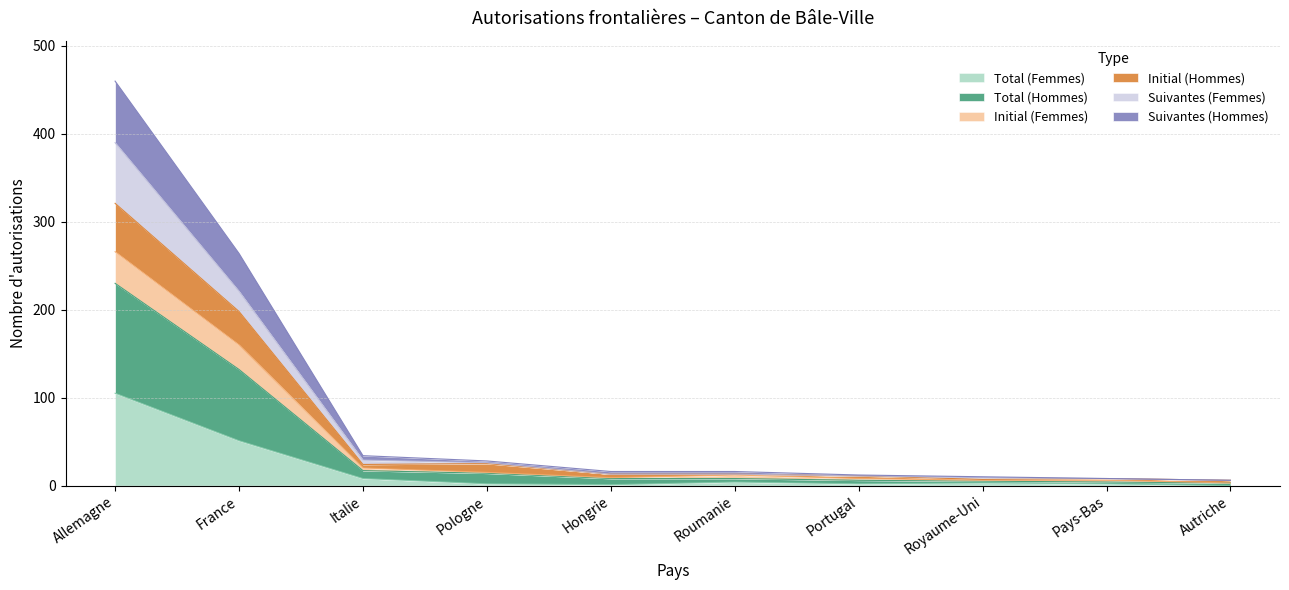

What is the highest value of the Total (Femmes) series?

105